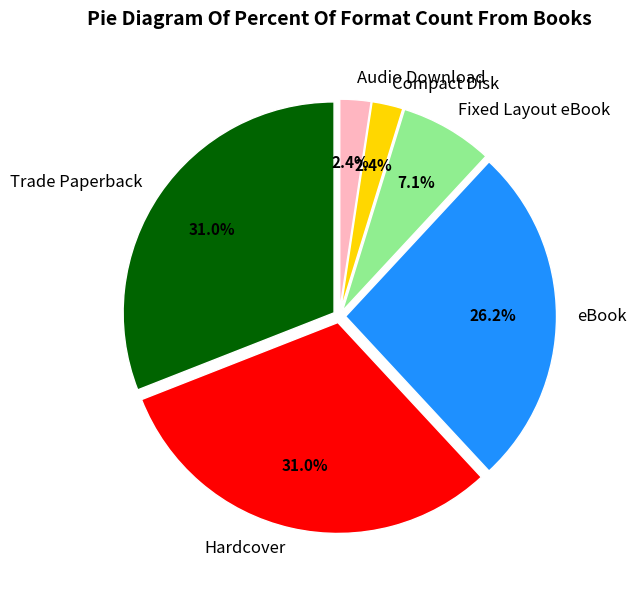

The eBook slice represents 26% of the pie. True or false?

True